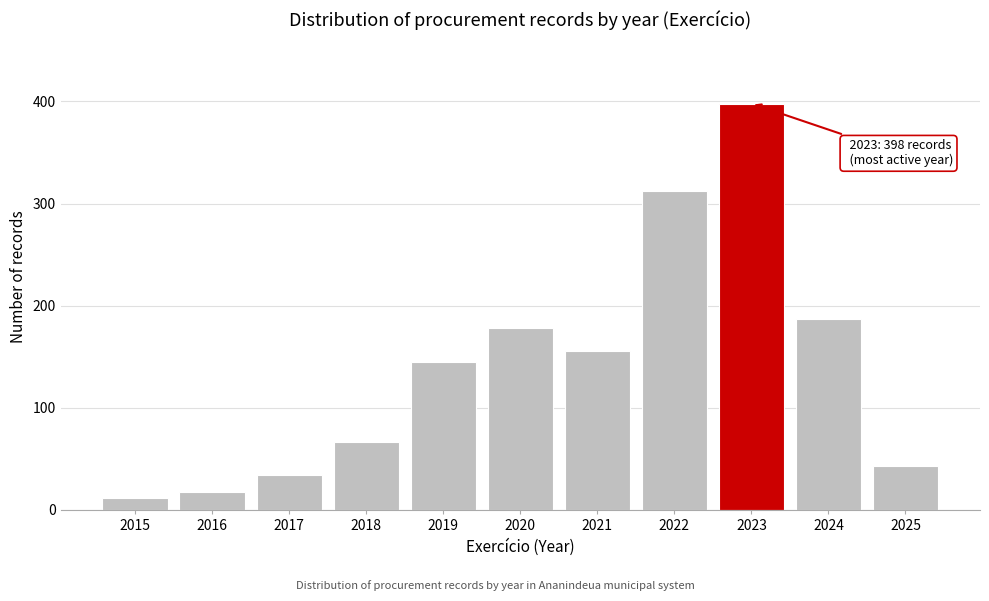

Reading left to right, transcribe all the data shown in this chart.

2015=12	2016=18	2017=34	2018=67	2019=145	2020=178	2021=156	2022=312	2023=398	2024=187	2025=43